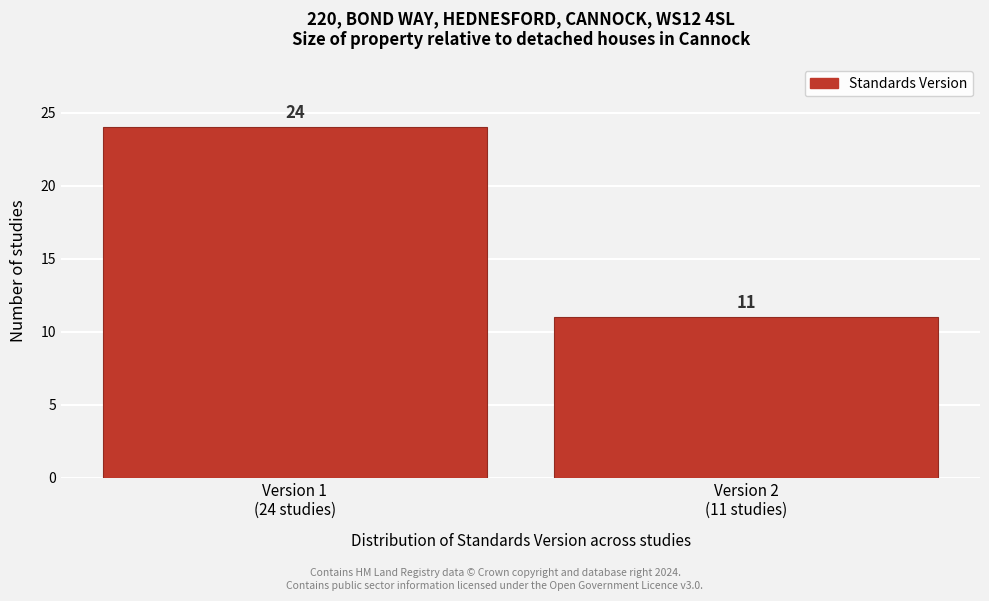

Reading left to right, what are all the values shown in this chart?

24	11